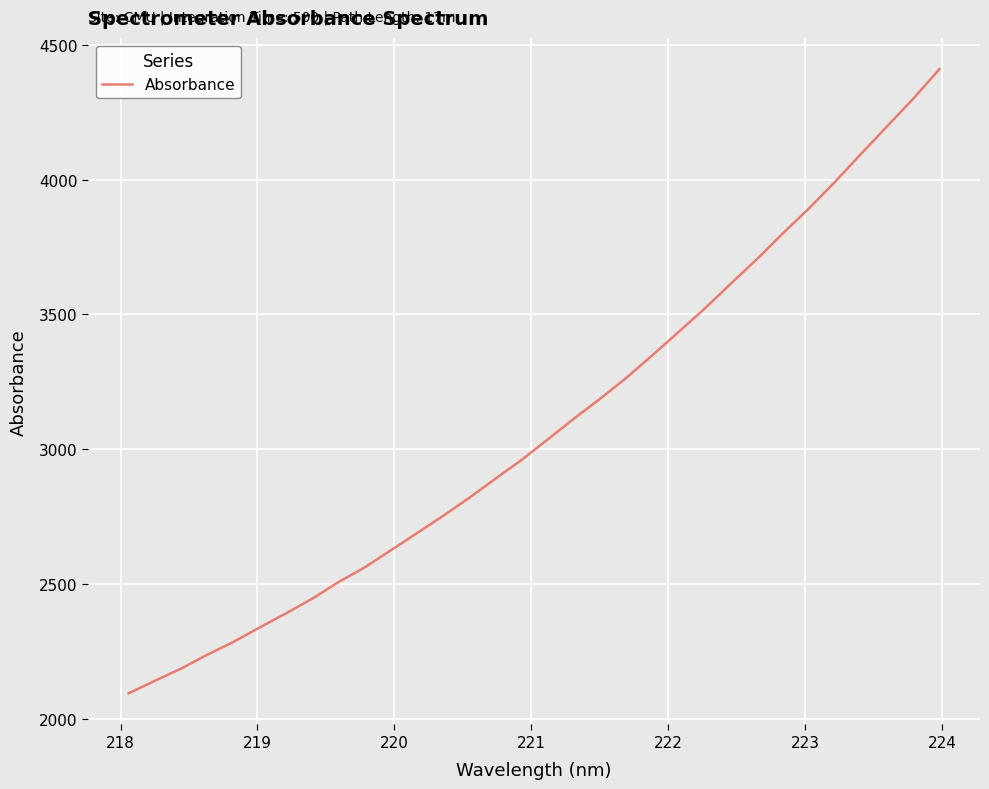

What is the greatest value displayed?

4410.0